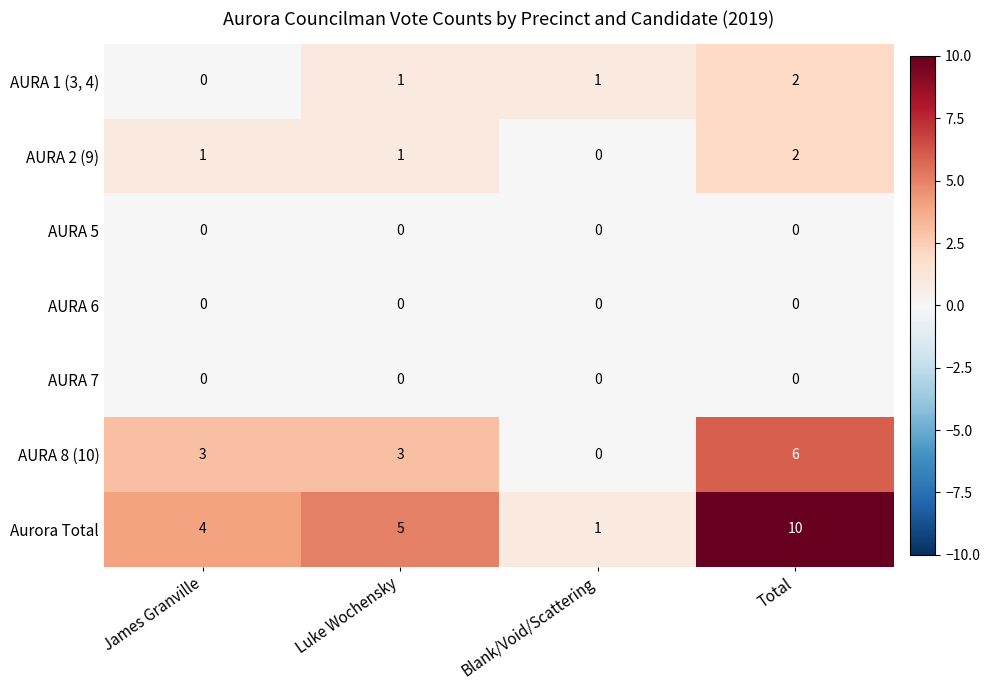

What is the sum of all AURA 1 (3, 4) values?

4